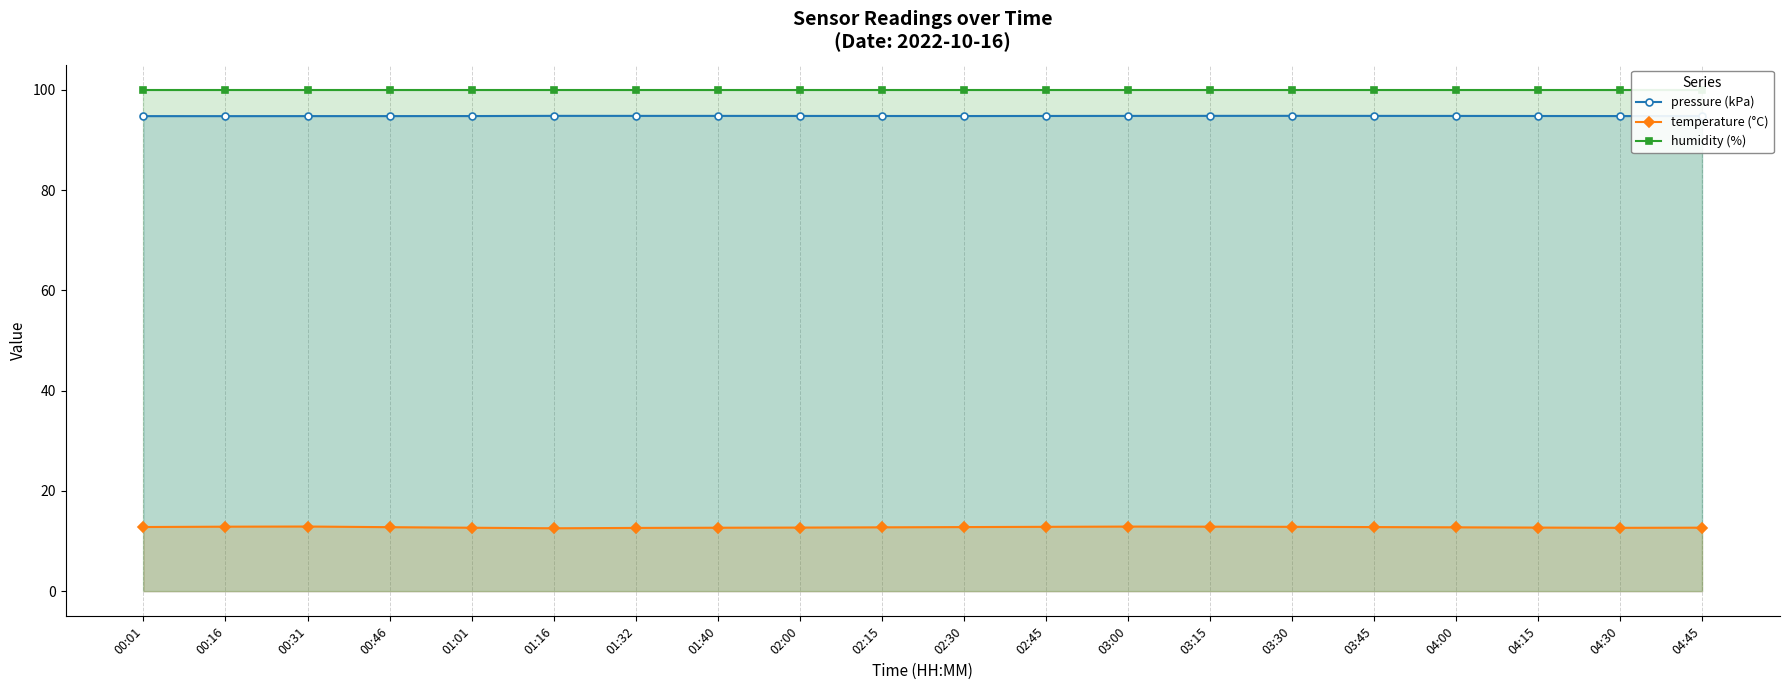

What are all the series names shown in the legend?

pressure (kPa), temperature (°C), humidity (%)